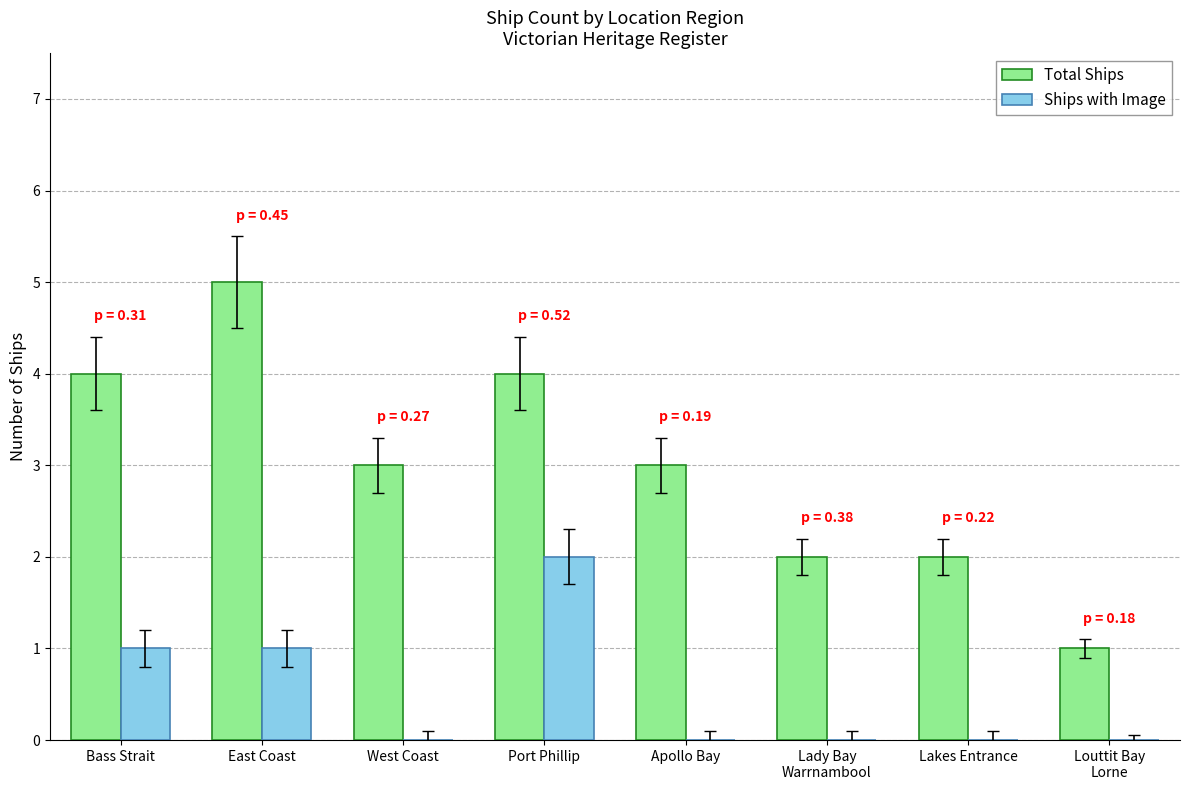

Does the chart contain stacked bars?

No